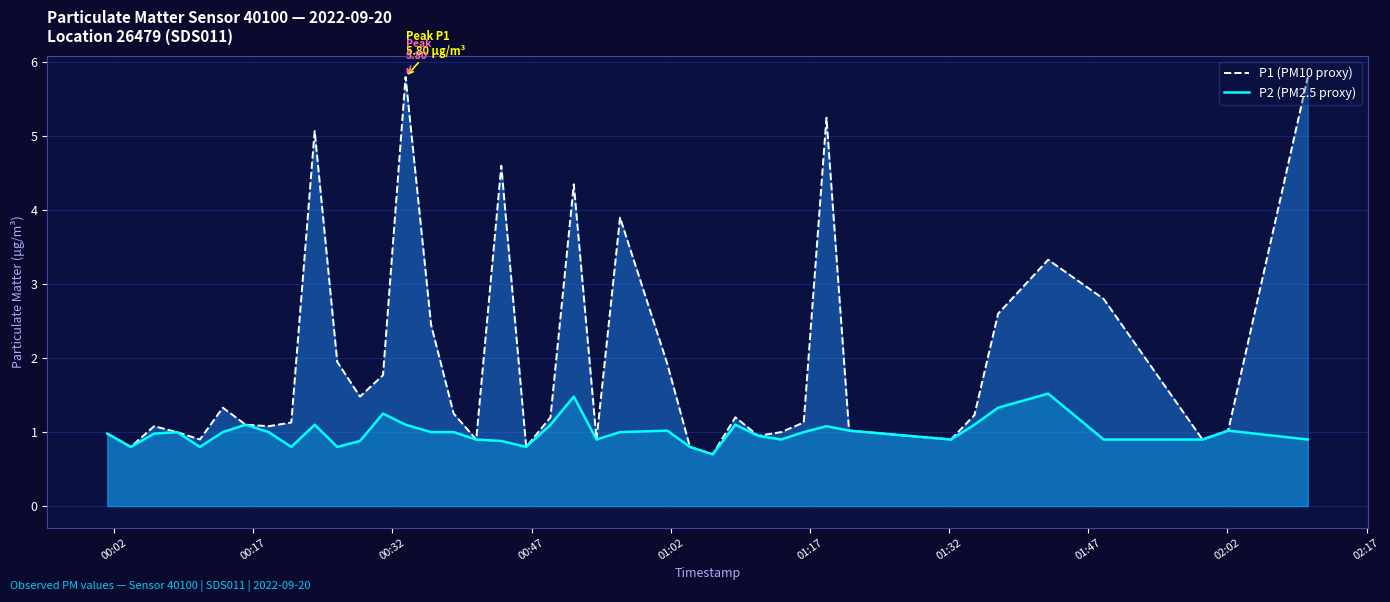

Rank the series by their maximum value, from highest to lowest.

P1 (PM10 proxy), P2 (PM2.5 proxy)